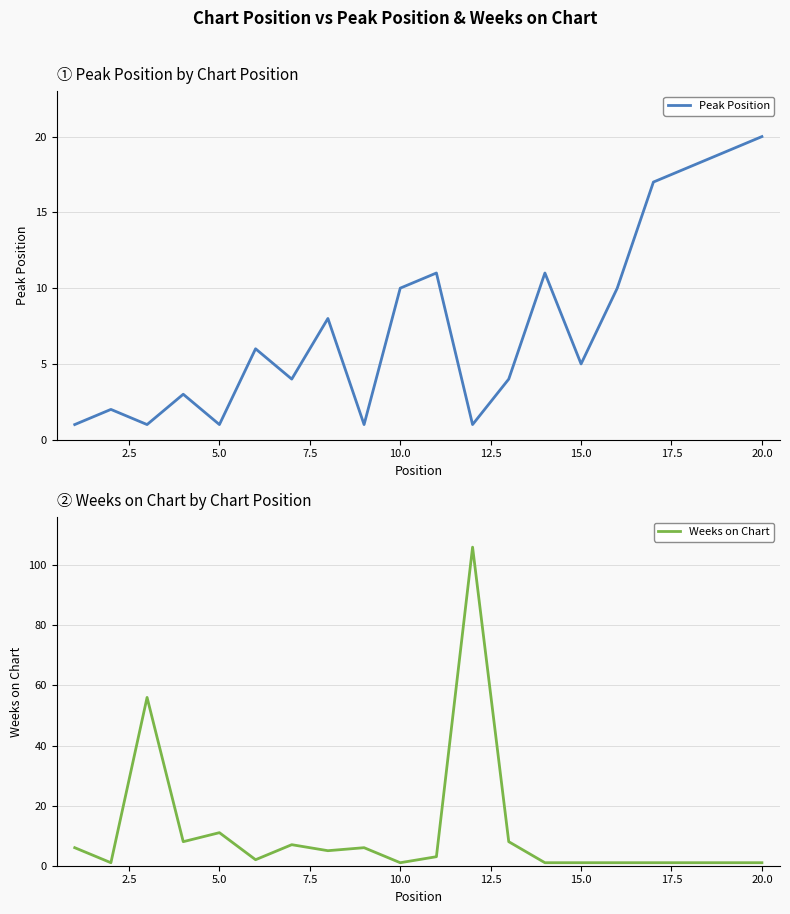

Which series has the largest total across all categories?

Weeks on Chart